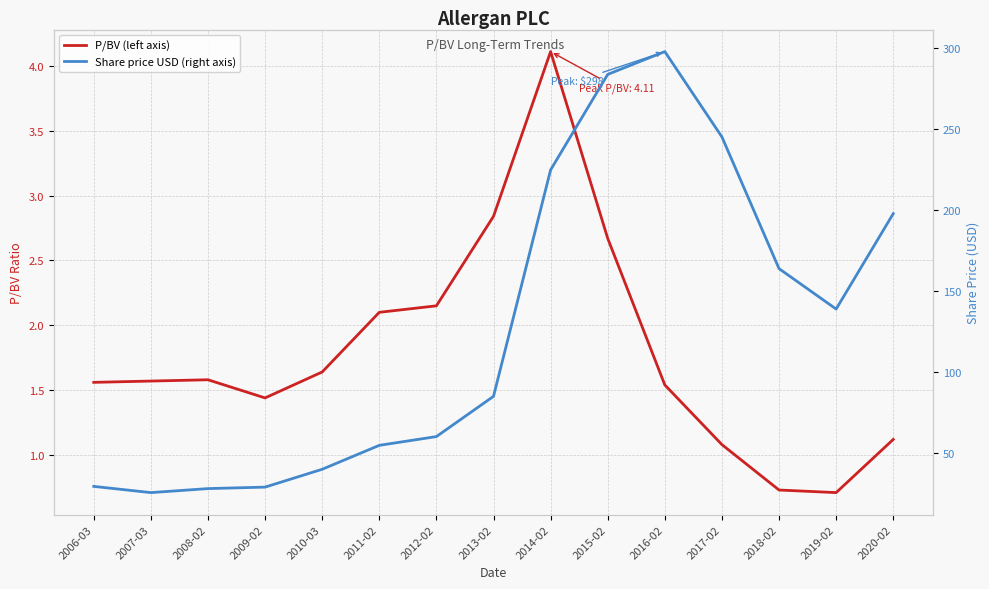

What is the value of the Share price USD (right axis) point at the 12th from the left?

245.4